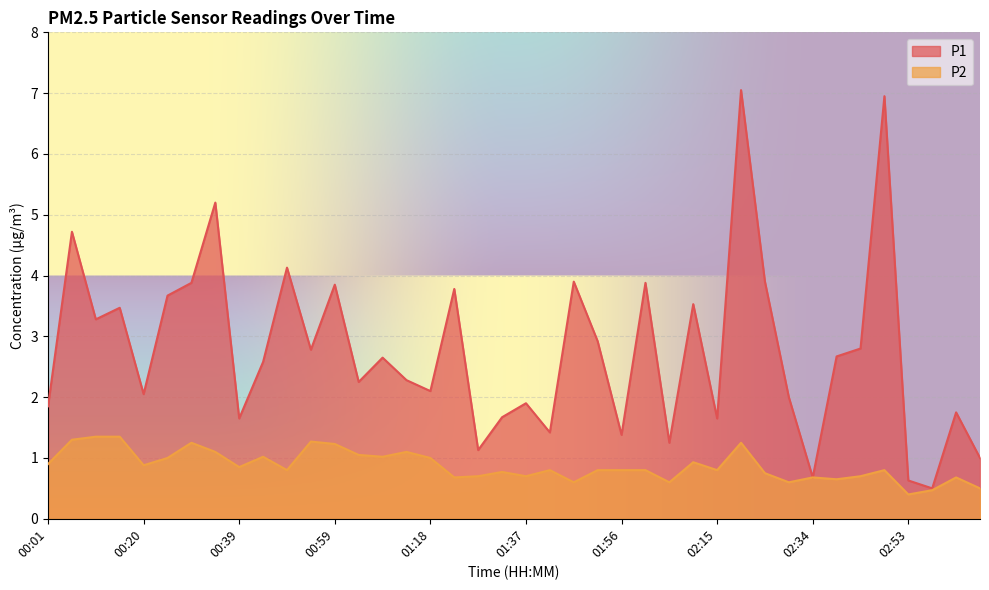

List the series in order of their overall mean, lowest first.

P2, P1